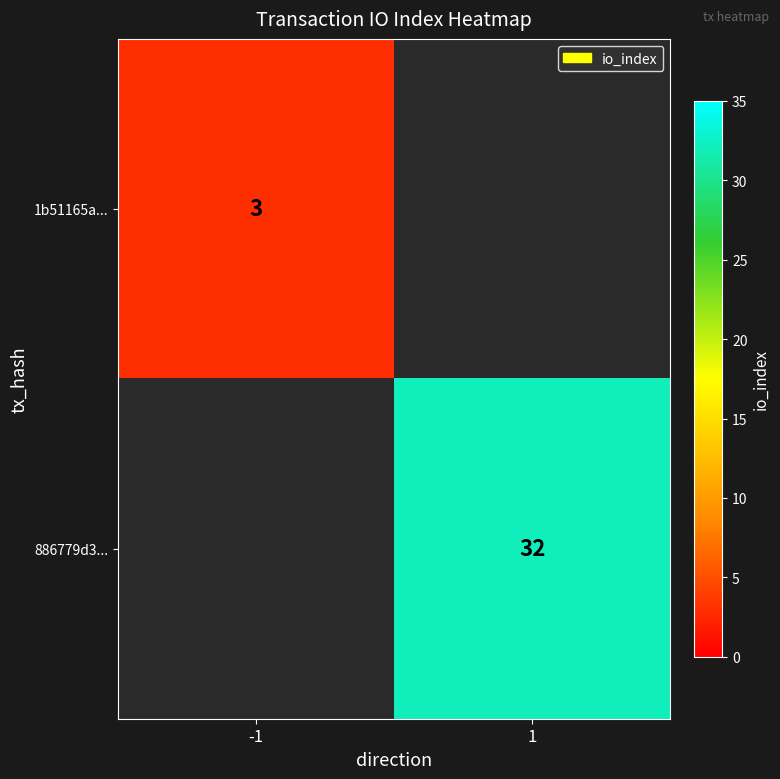

Which has a higher value, -1 or 1?

1